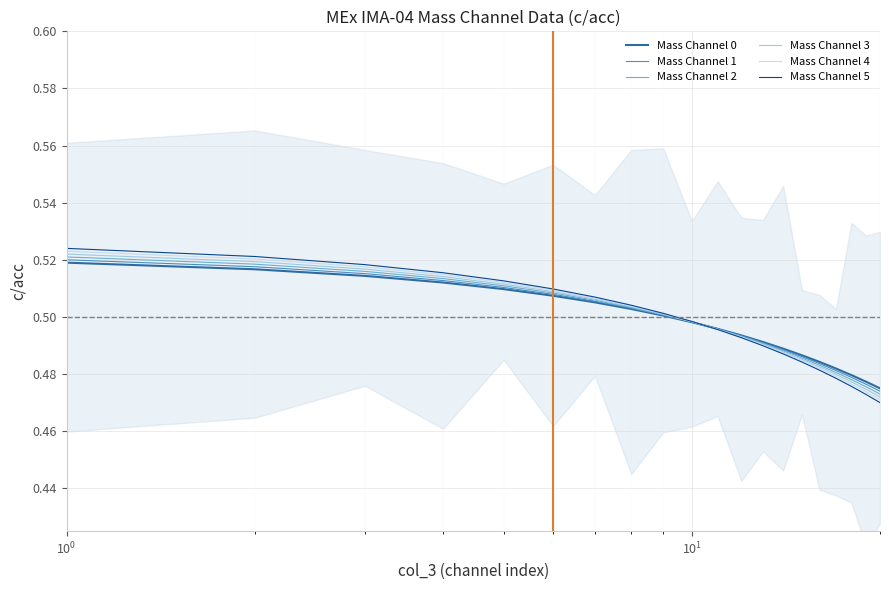

Rank the series by their maximum value, from lowest to highest.

Mass Channel 0, Mass Channel 1, Mass Channel 2, Mass Channel 3, Mass Channel 4, Mass Channel 5